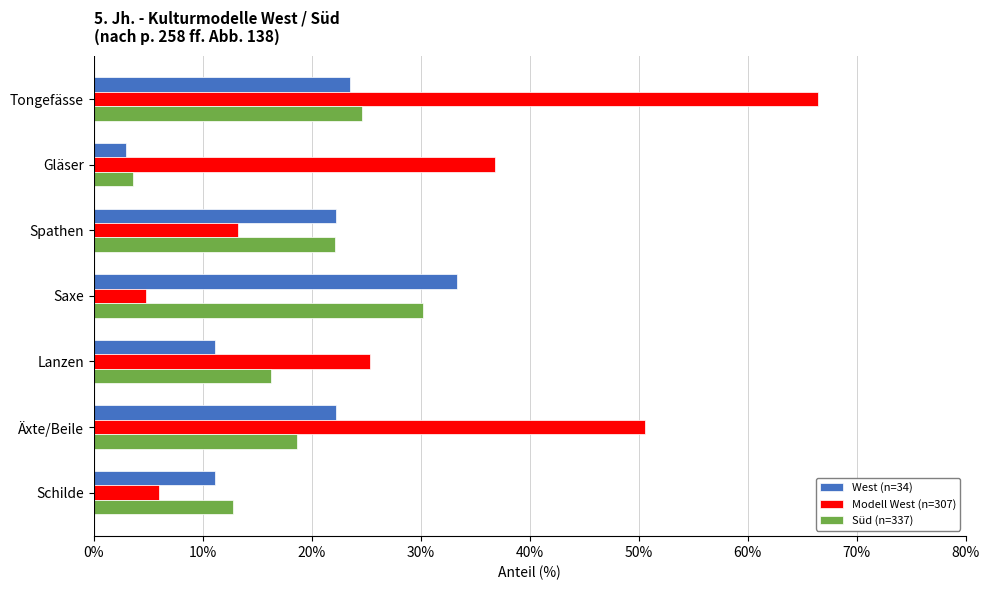

Is it true that Modell West (n=307) equals 66.4 at Tongefässe?

True